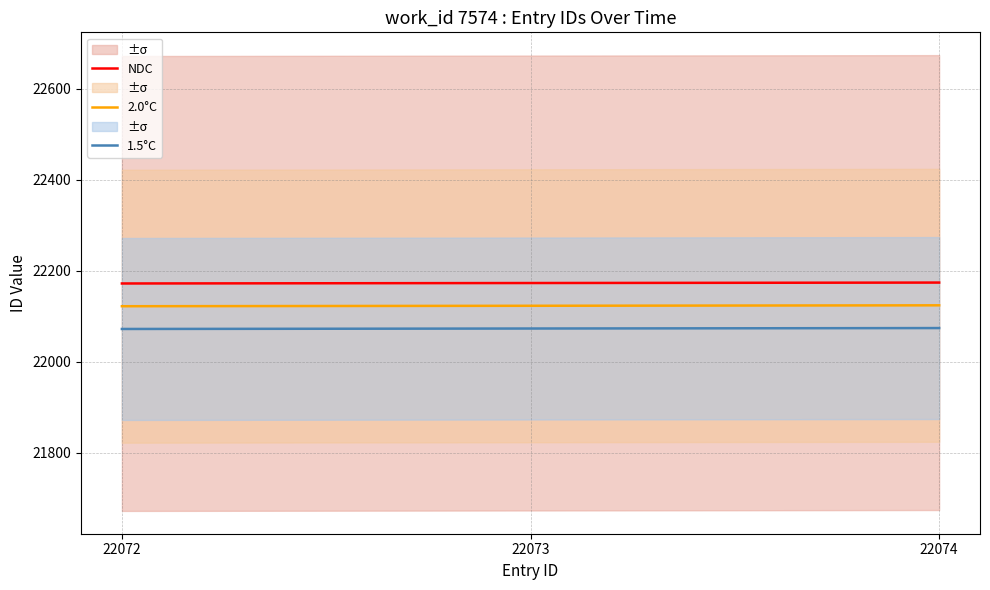

List the labels in order of 1.5°C value, largest first.

22074, 22073, 22072